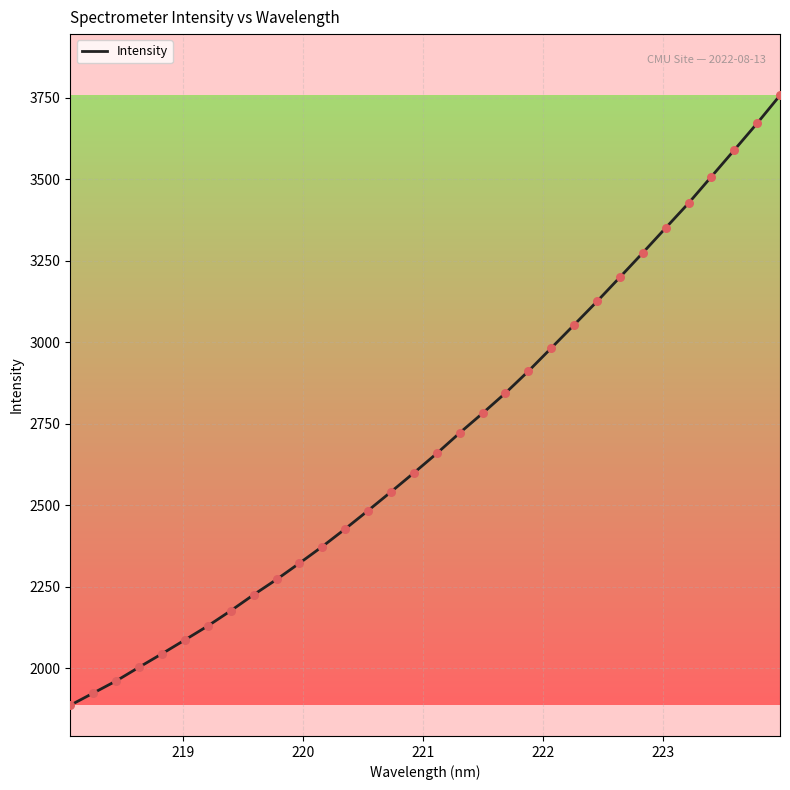

What is the difference between the maximum and minimum values?

1870.8